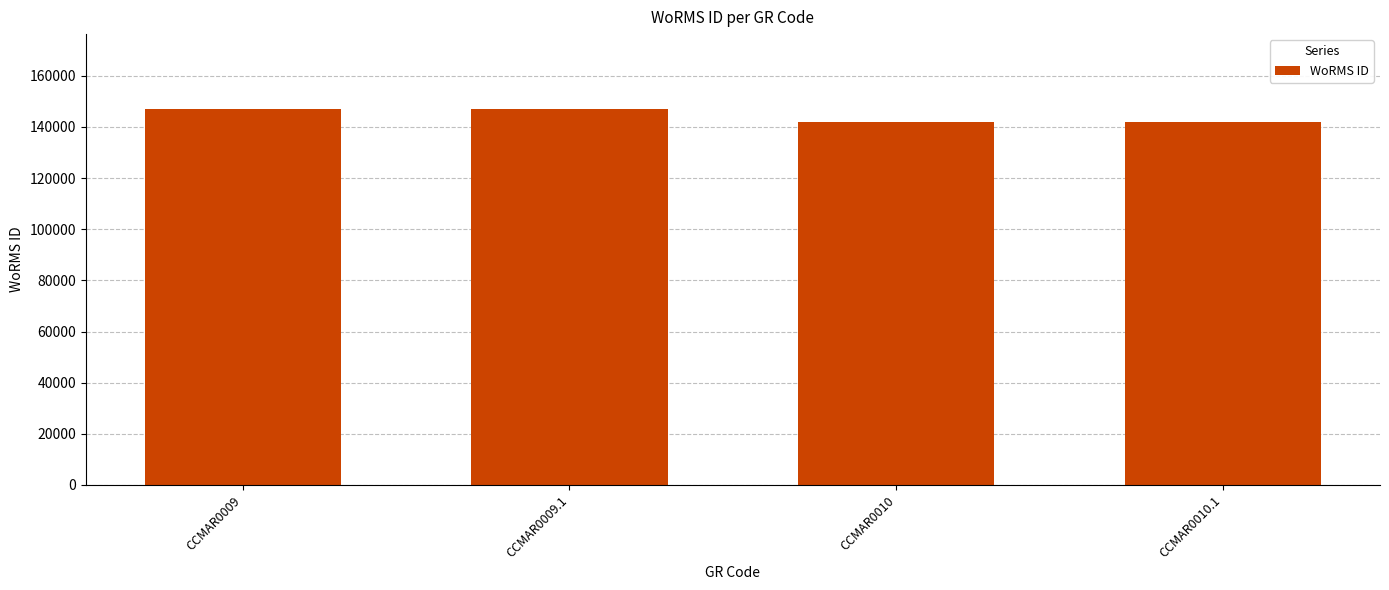

Reading left to right, list all the values displayed in this chart.

CCMAR0009=146900	CCMAR0009.1=146900	CCMAR0010=141907	CCMAR0010.1=141907